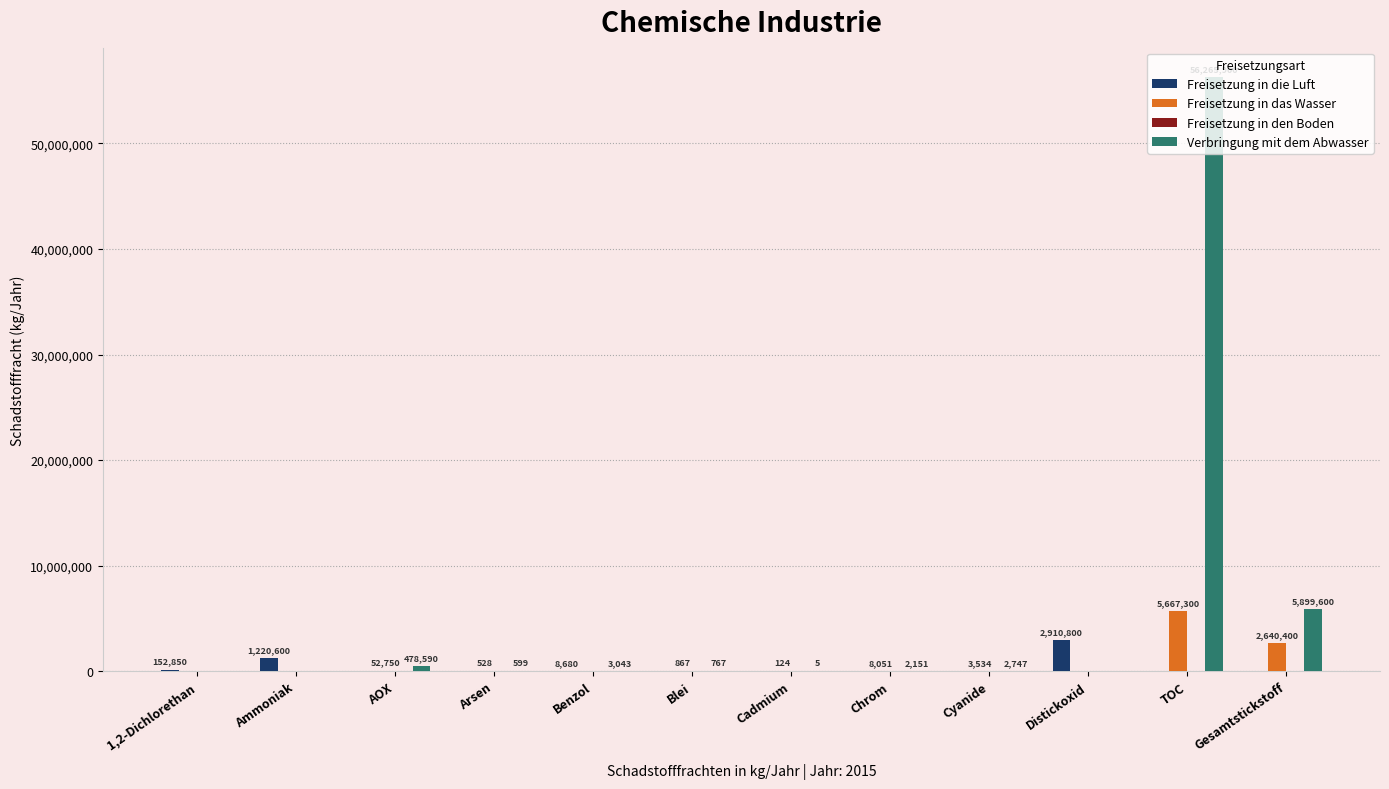

Are the bars horizontal?

No